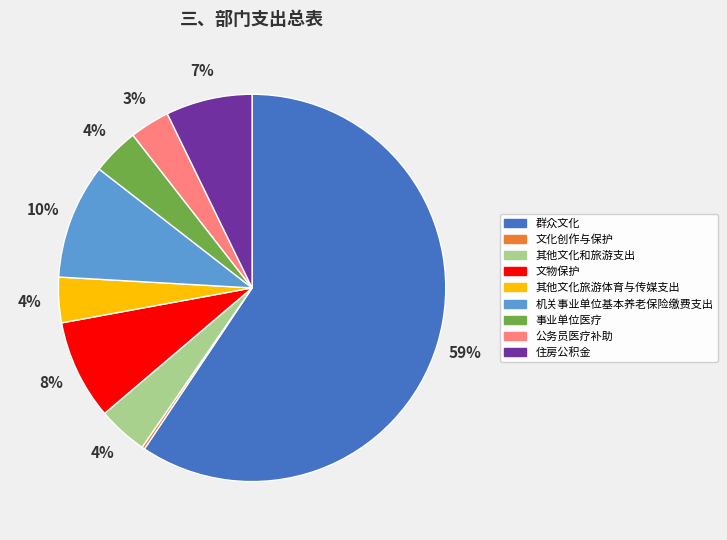

Is the sum of 其他文化旅游体育与传媒支出 and 机关事业单位基本养老保险缴费支出 greater than half?

No